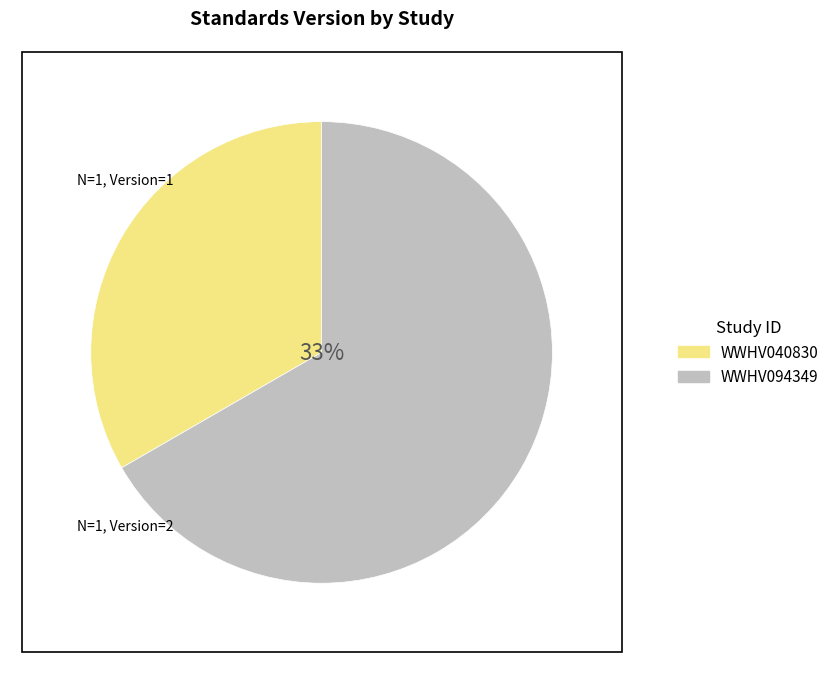

How many segments does this pie chart have?

2